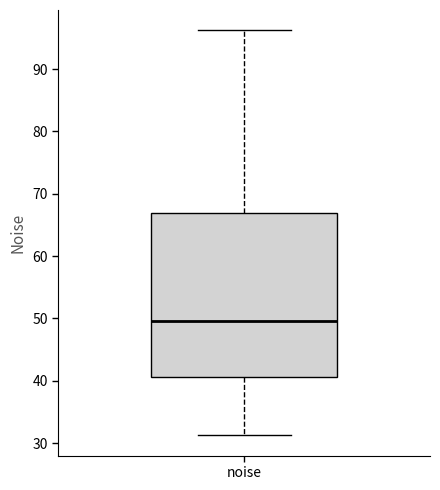

Where does the median line of the box for noise sit on the y-axis? The values are not printed on the chart, so give them approximately, as read against the axis.

50